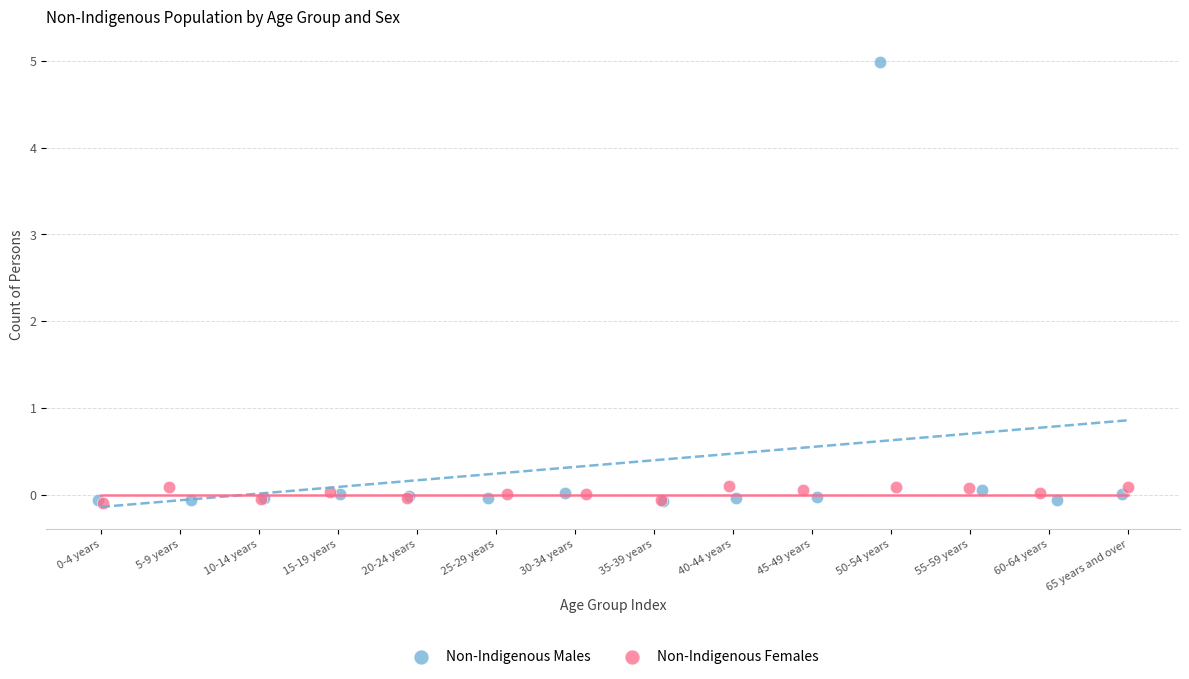

Which series has the widest spread of Y values?

Non-Indigenous Males